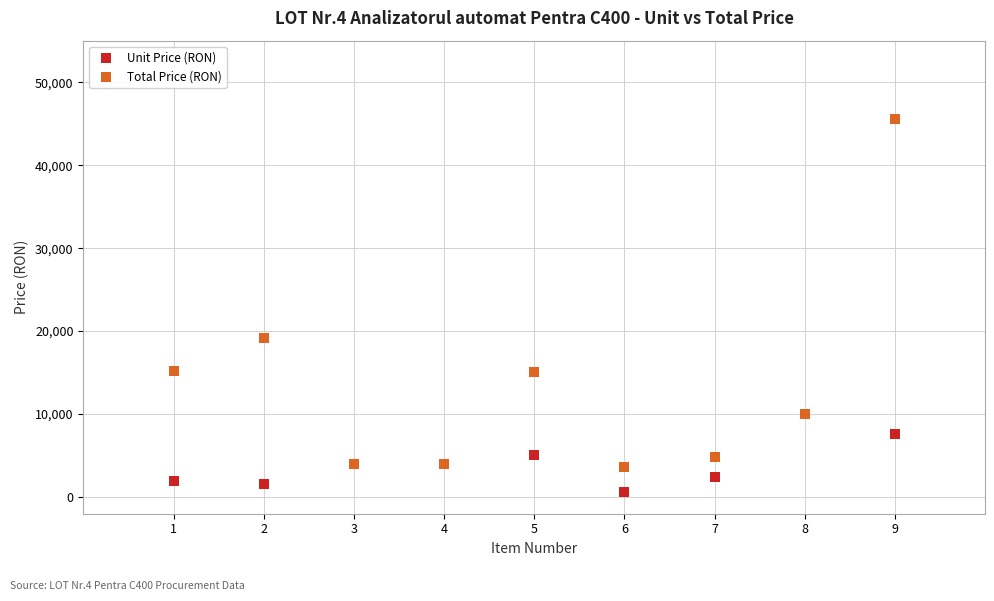

Across all series, what Y value is closest to 23100?

19200